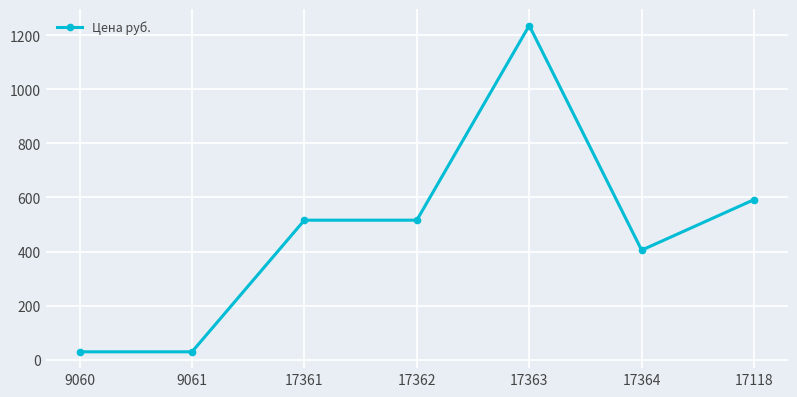

What is the average value?

475